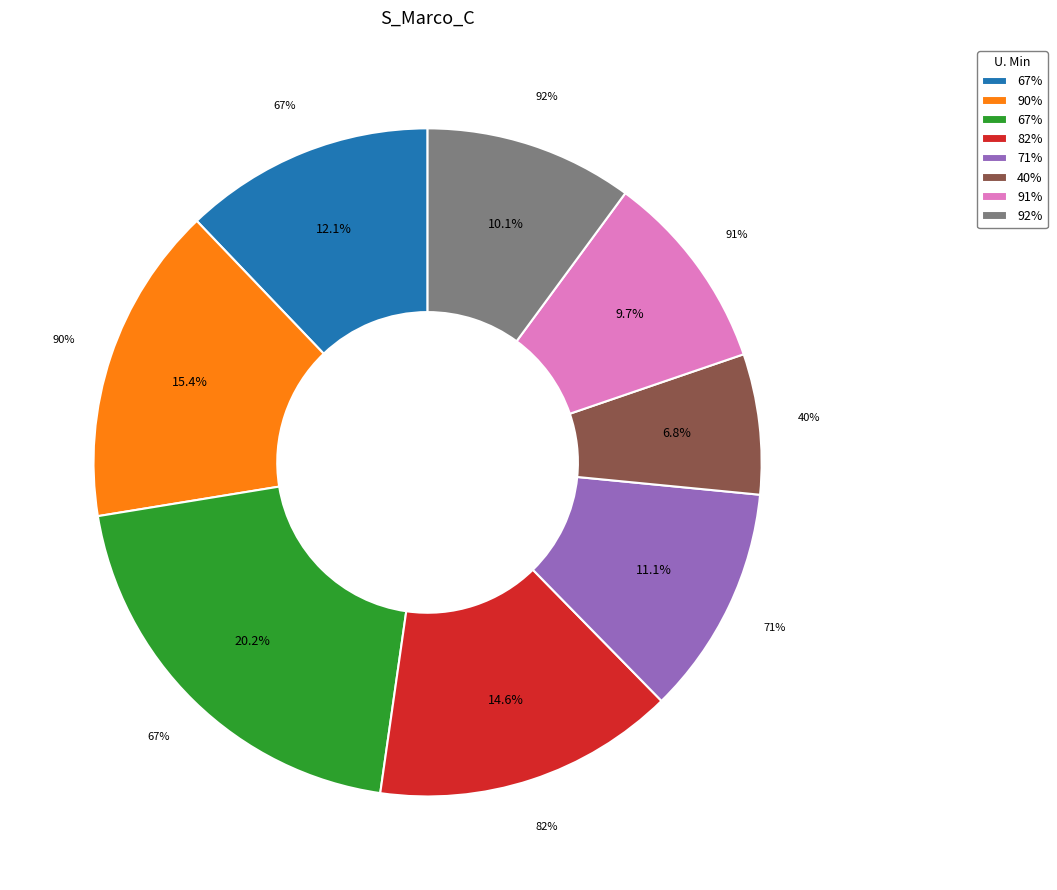

To the nearest percent, what is the difference between the 82% and 92% slice percentages?

5%